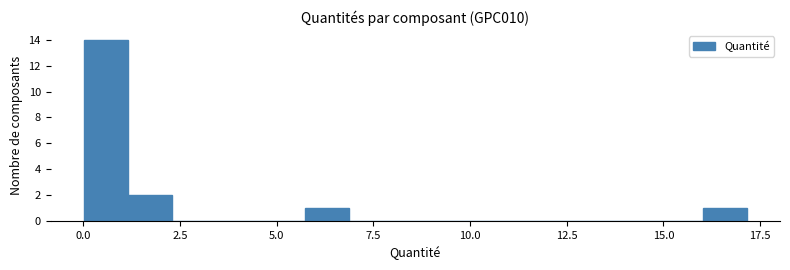

Around what value on the x-axis is the tallest bar? Give the approximate position of its centre, as read against the axis.

0.5